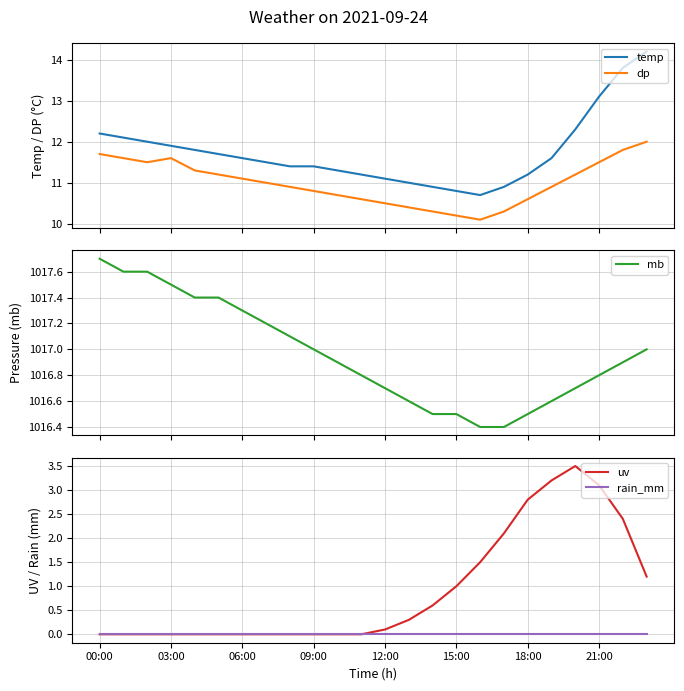

True or false: dp and temp intersect in this chart.

False